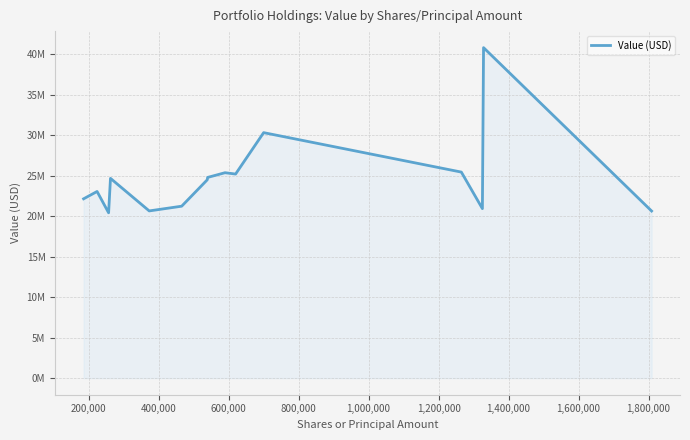

Is this an area chart (filled region under the line)?

Yes